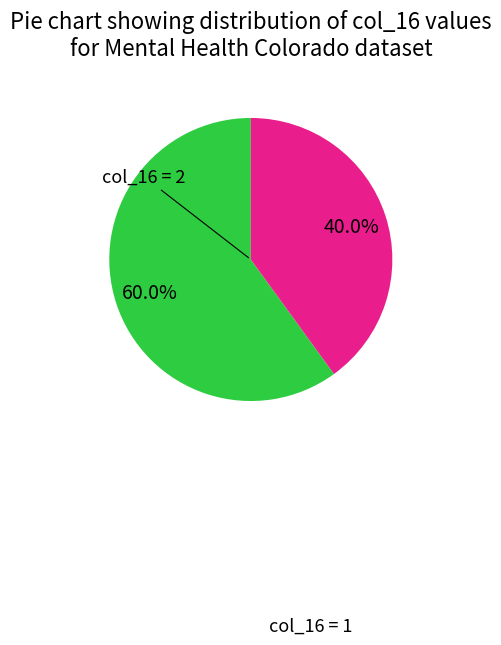

Is there a majority slice in this chart?

Yes